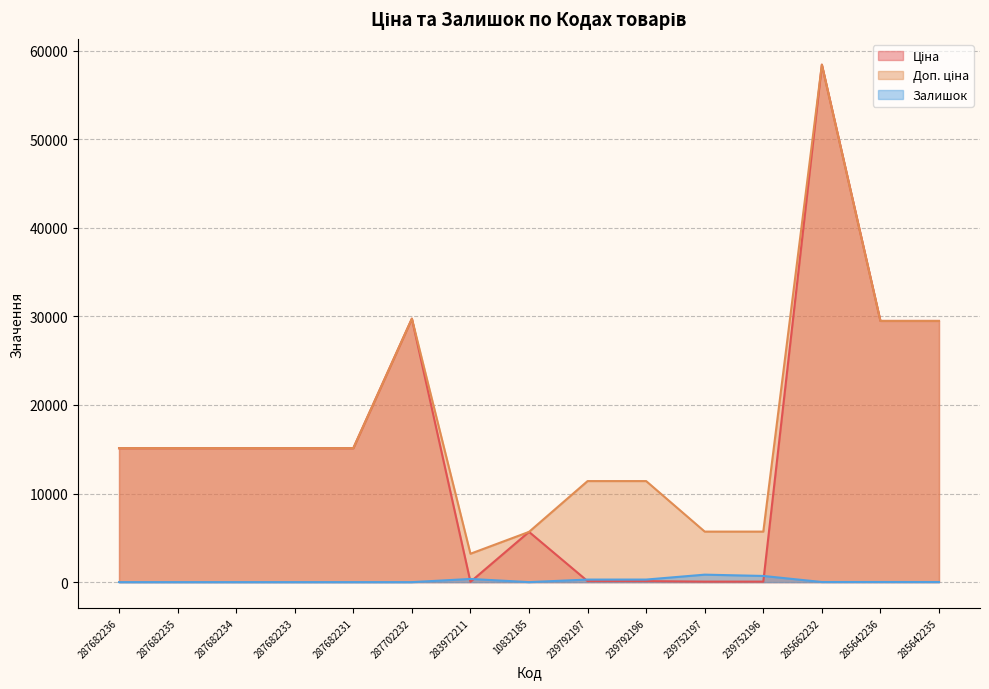

What position from the right is 285662232?

3